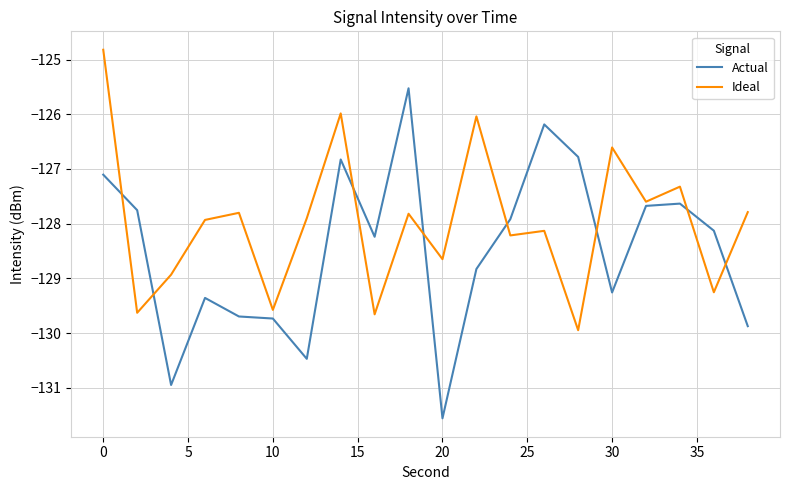

Which series has the largest range (max minus min)?

Actual